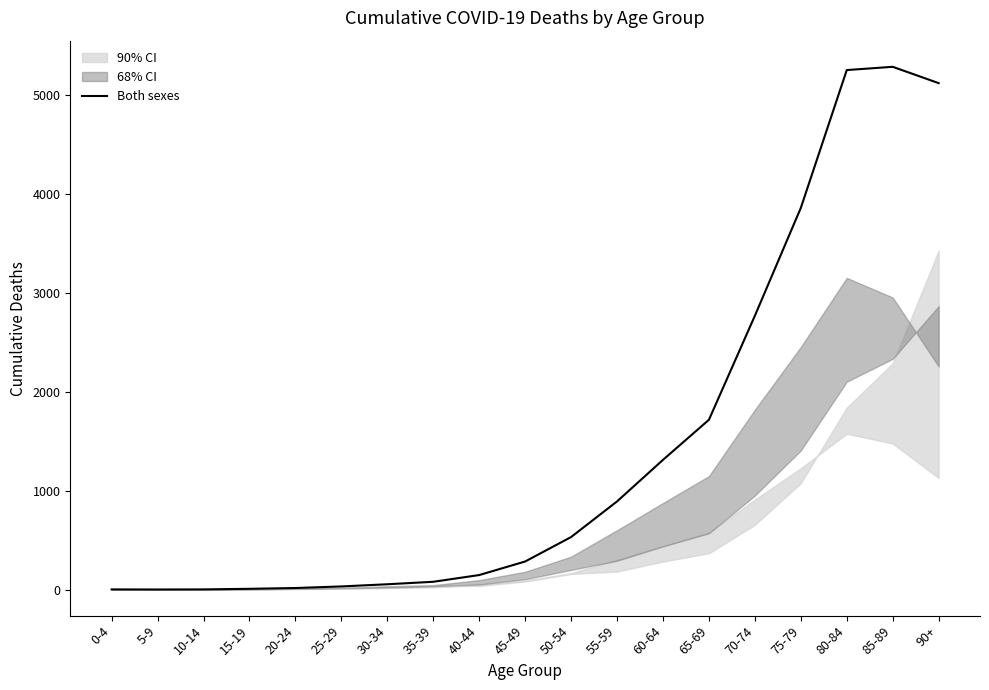

What is the label of the 12th point from the left?

55-59